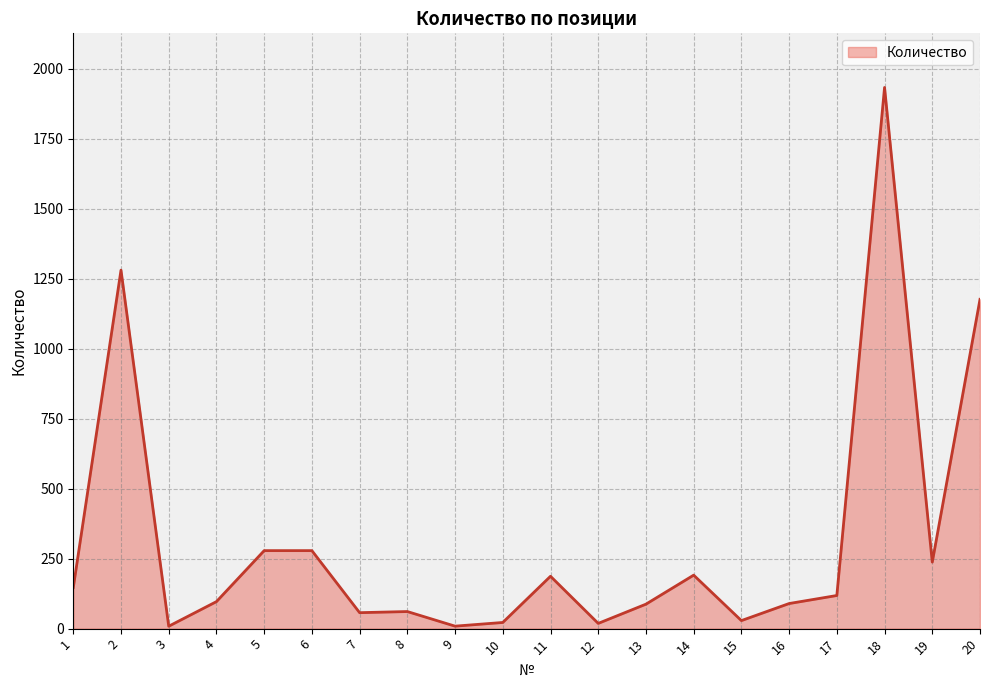

What is the change in value from 5 to 8?

-217.6